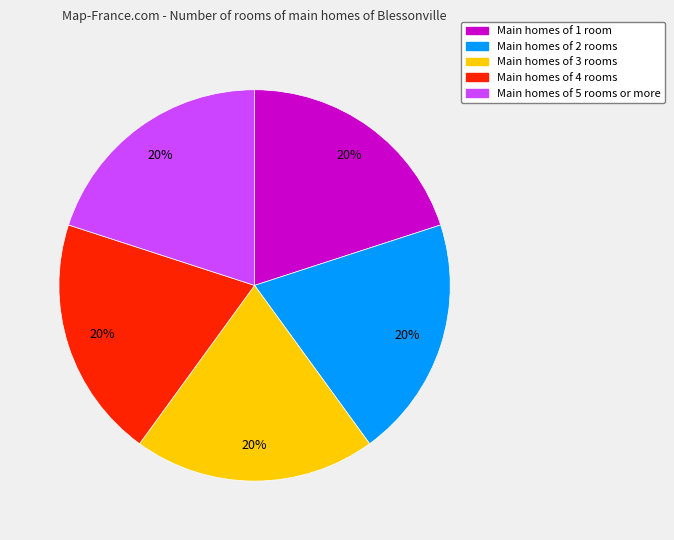

Combined, do Main homes of 1 room and Main homes of 4 rooms account for over 50%?

No